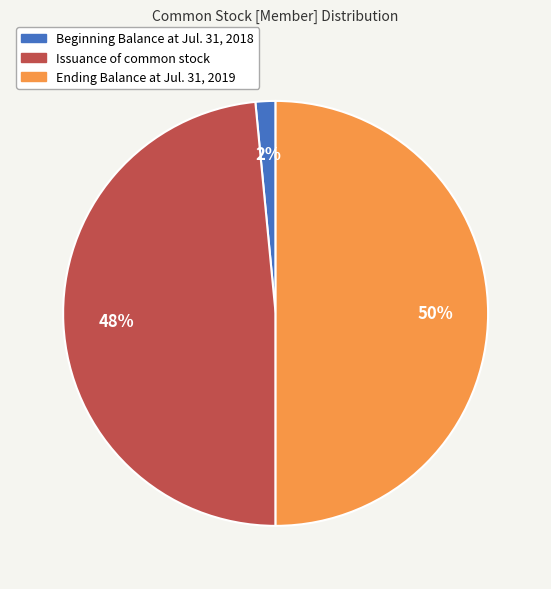

Is the sum of Beginning Balance at Jul. 31, 2018 and Ending Balance at Jul. 31, 2019 greater than half?

Yes